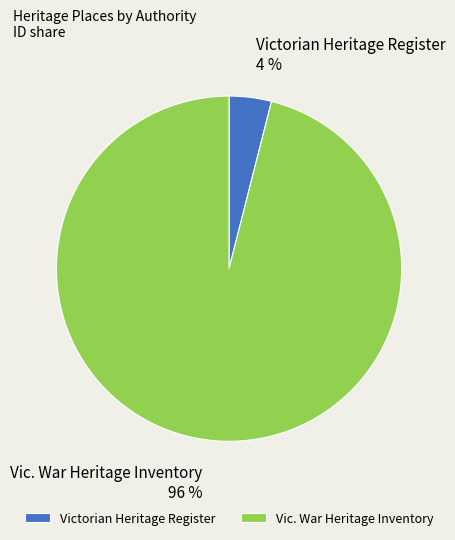

To the nearest percent, what percentage of the pie is Victorian Heritage Register?

4%